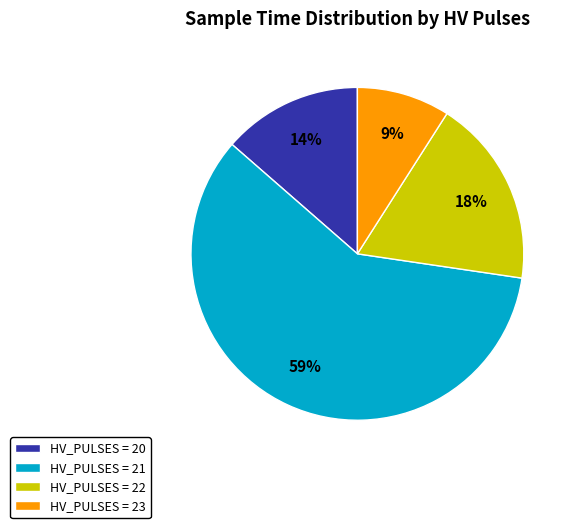

Which slice is the largest?

HV_PULSES = 21